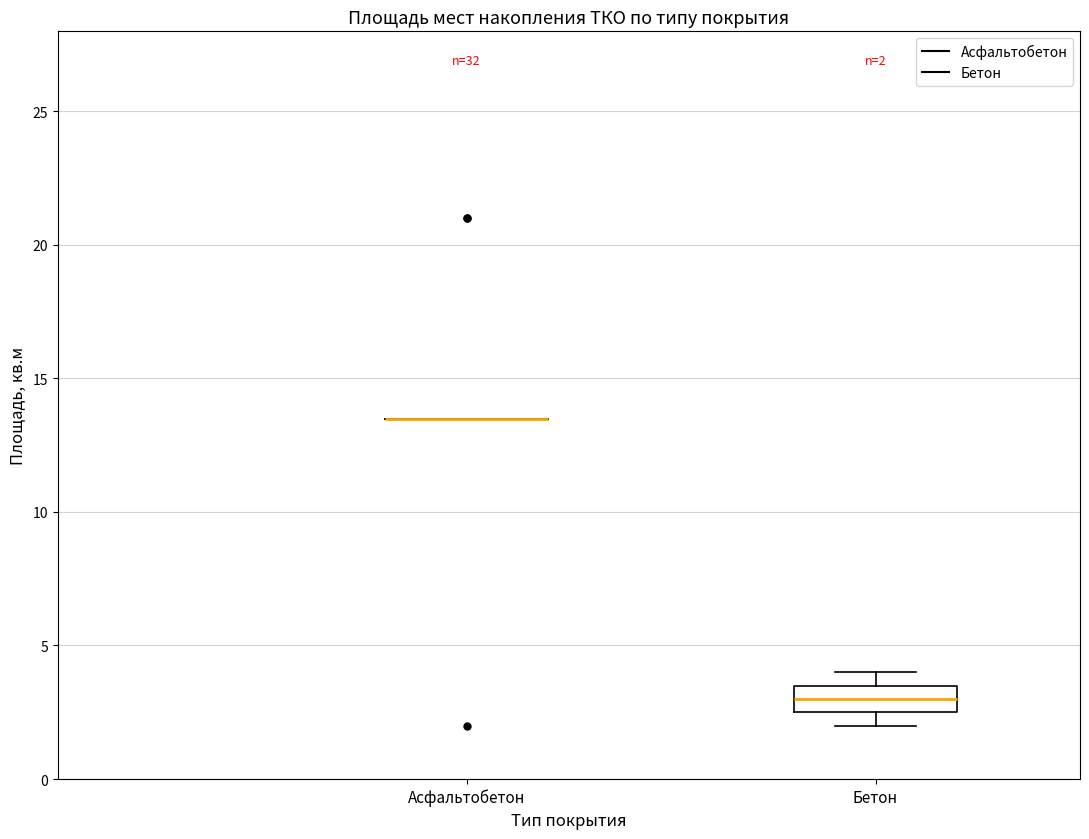

Which box is the tallest, from its lower edge to its upper edge?

Бетон